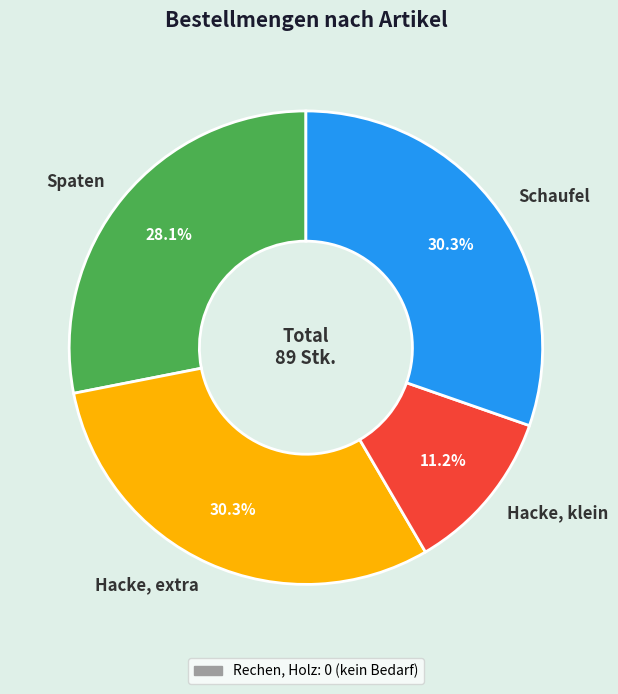

Is Hacke, klein the majority of the pie?

No